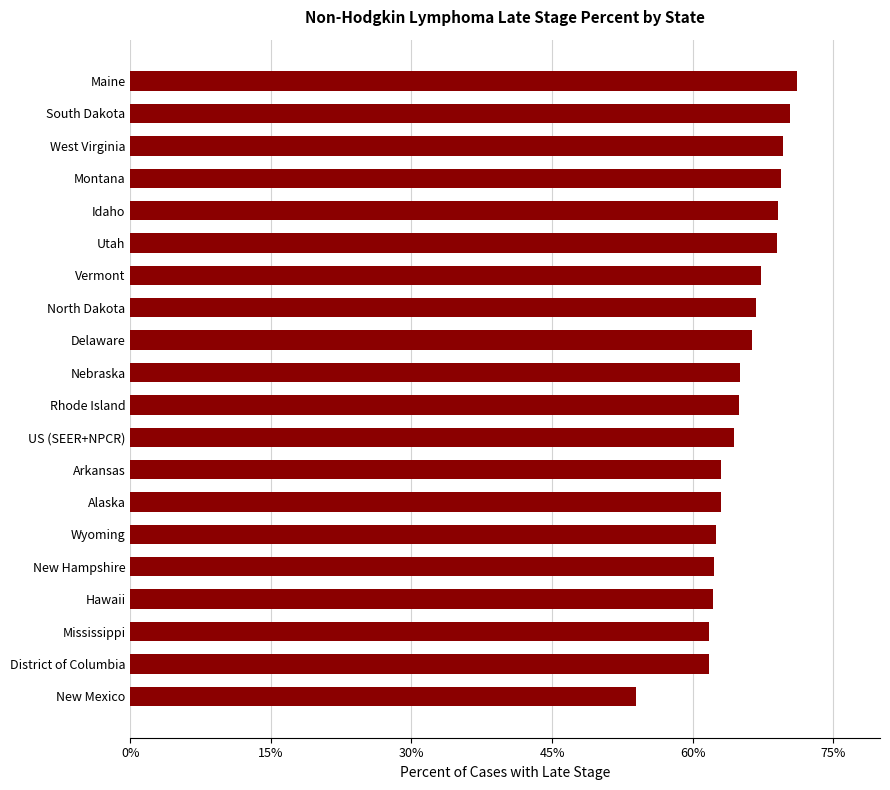

What is the difference between the maximum and second lowest values?

9.3